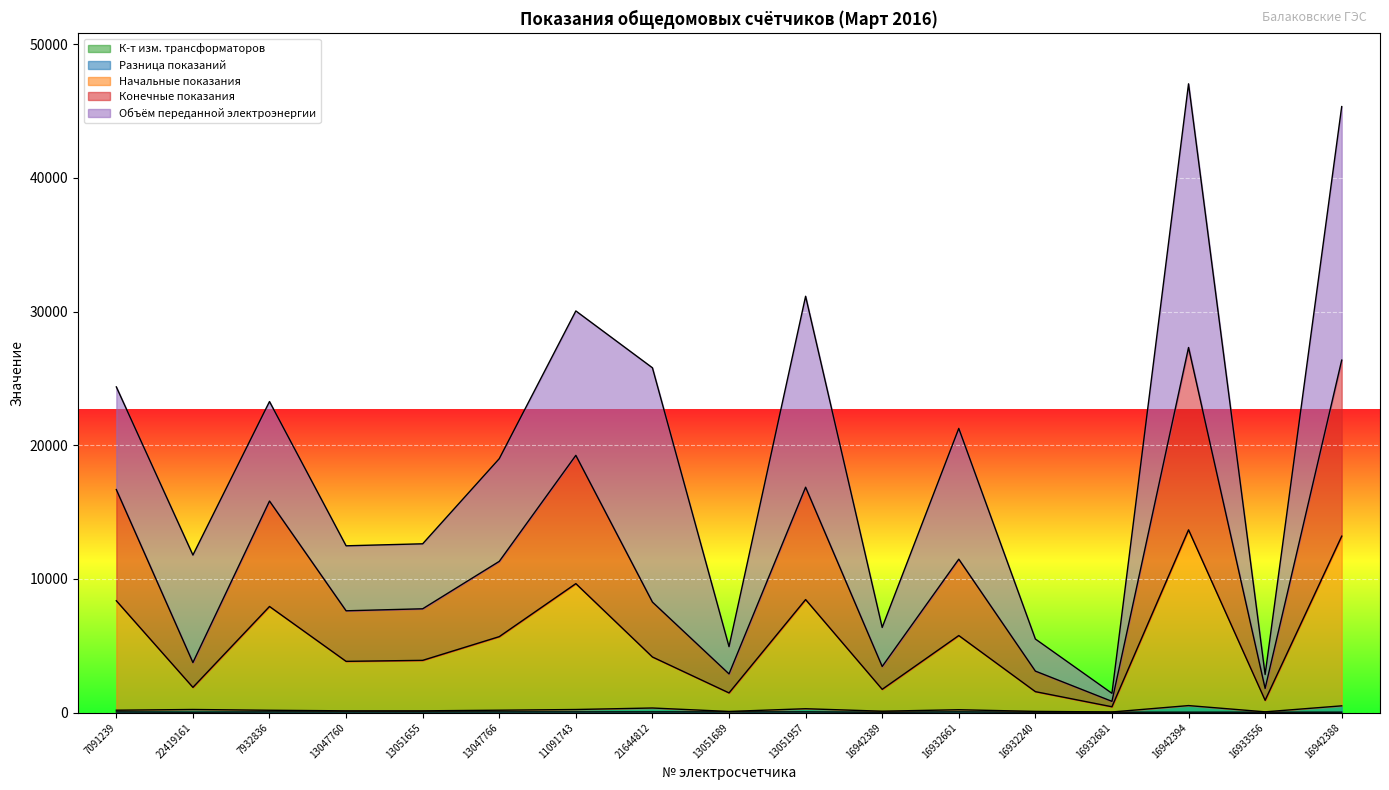

Where is Разница показаний nearest to the value 294?

13051957